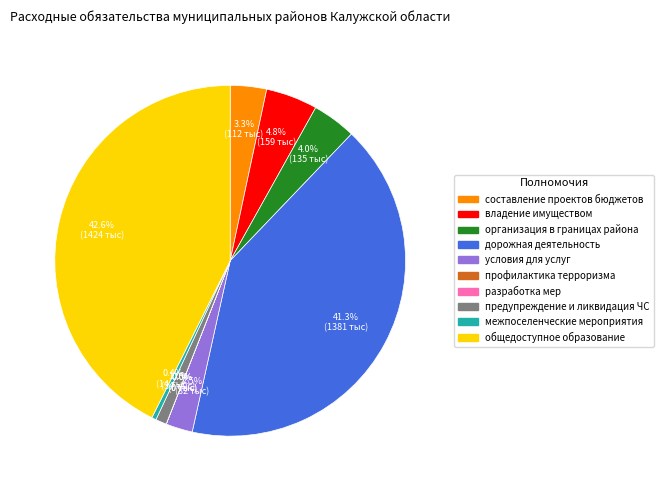

Is there a majority slice in this chart?

No